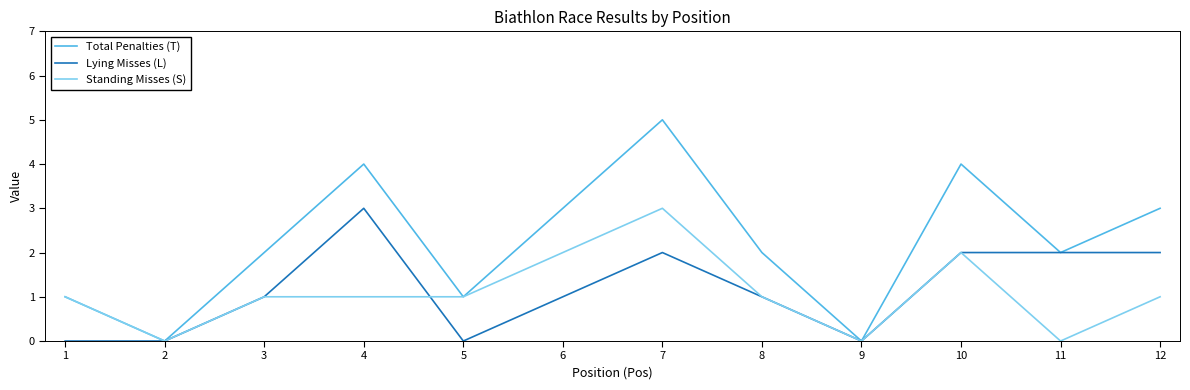

Reading right to left, list all the values displayed in this chart.

Total Penalties (T): 3	2	4	0	2	5	3	1	4	2	0	1
Lying Misses (L): 2	2	2	0	1	2	1	0	3	1	0	0
Standing Misses (S): 1	0	2	0	1	3	2	1	1	1	0	1